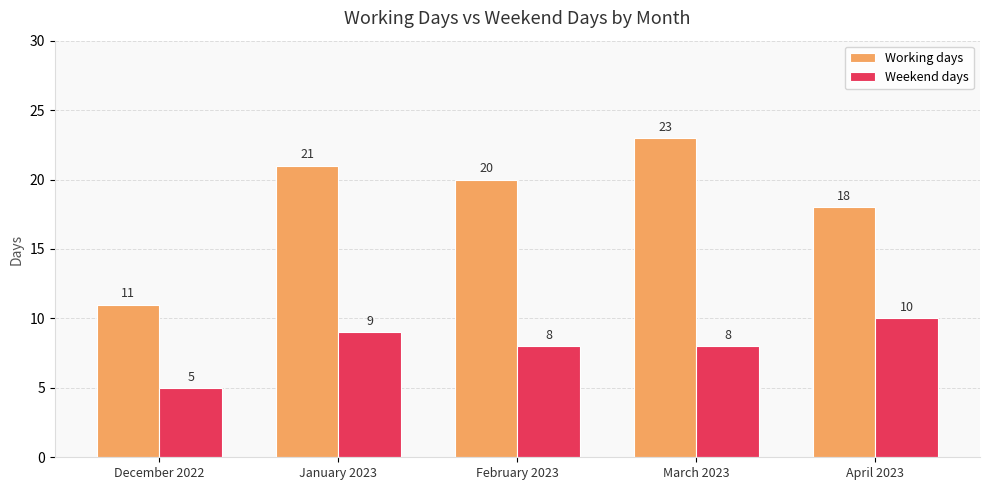

Read the Working days value at December 2022, to the nearest 10.

10